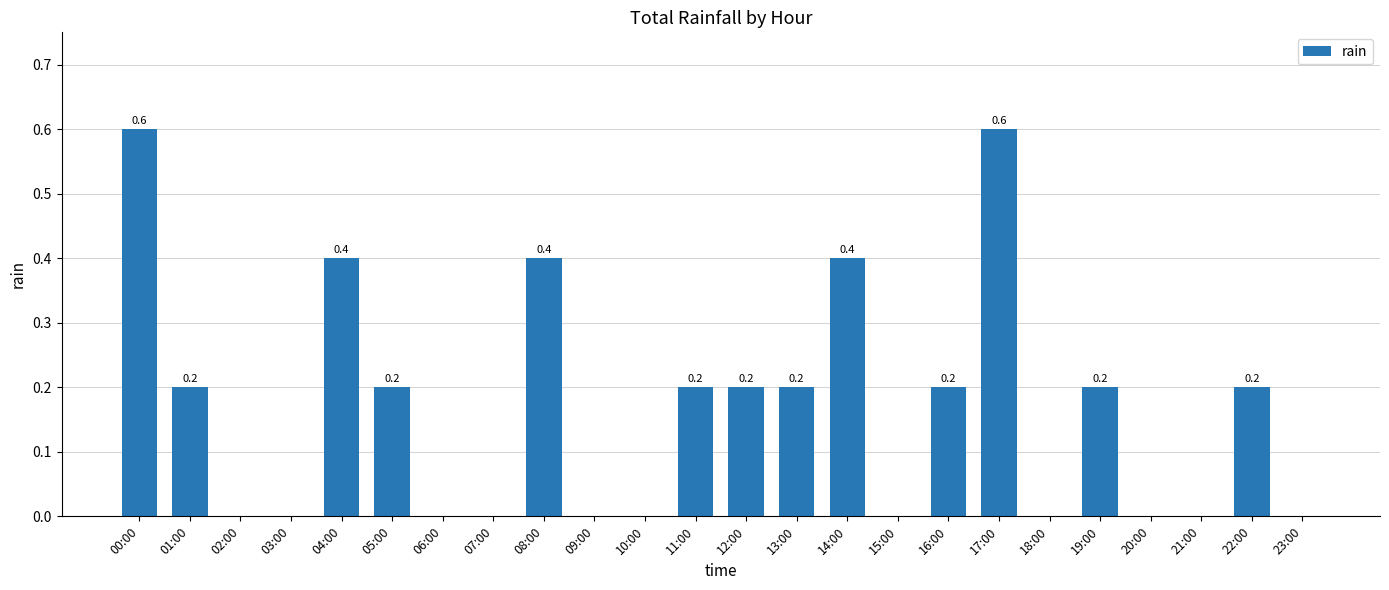

How many values are between 0 and 1?

24